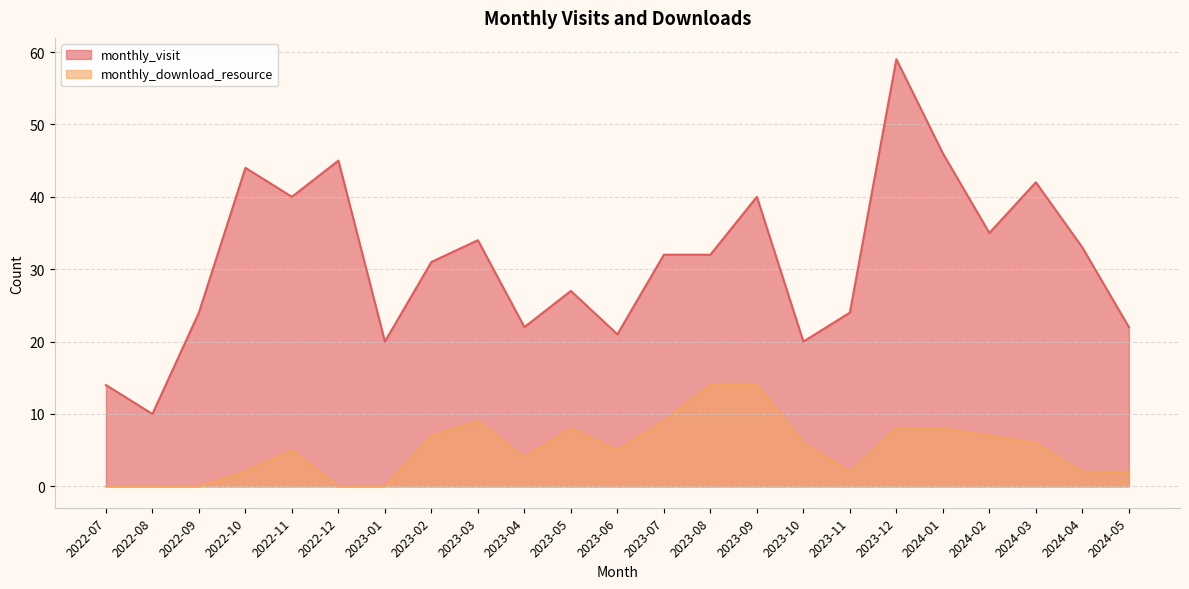

Is the value of monthly_download_resource at 2022-10 greater than the value of monthly_visit at 2022-07?

No